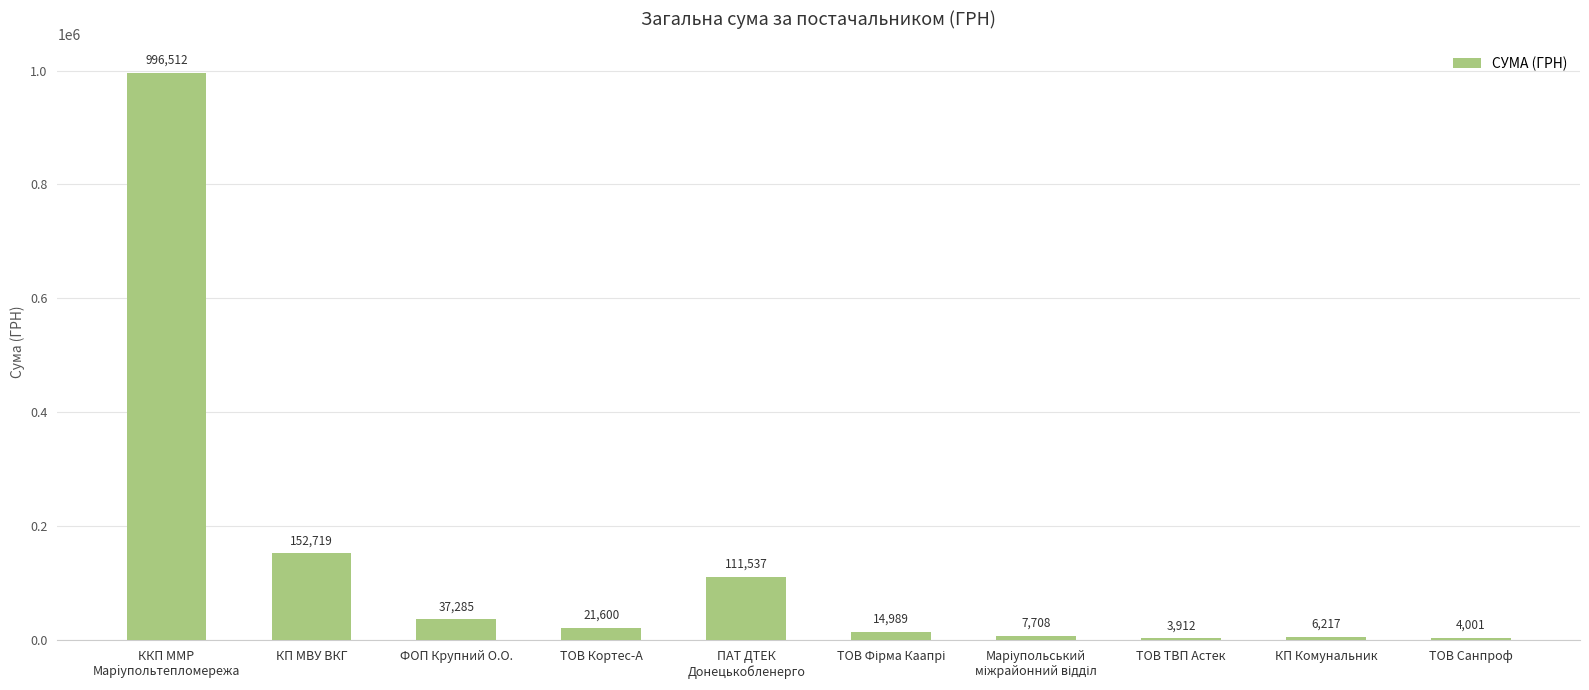

What is the minimum value shown in the chart?

3912.0